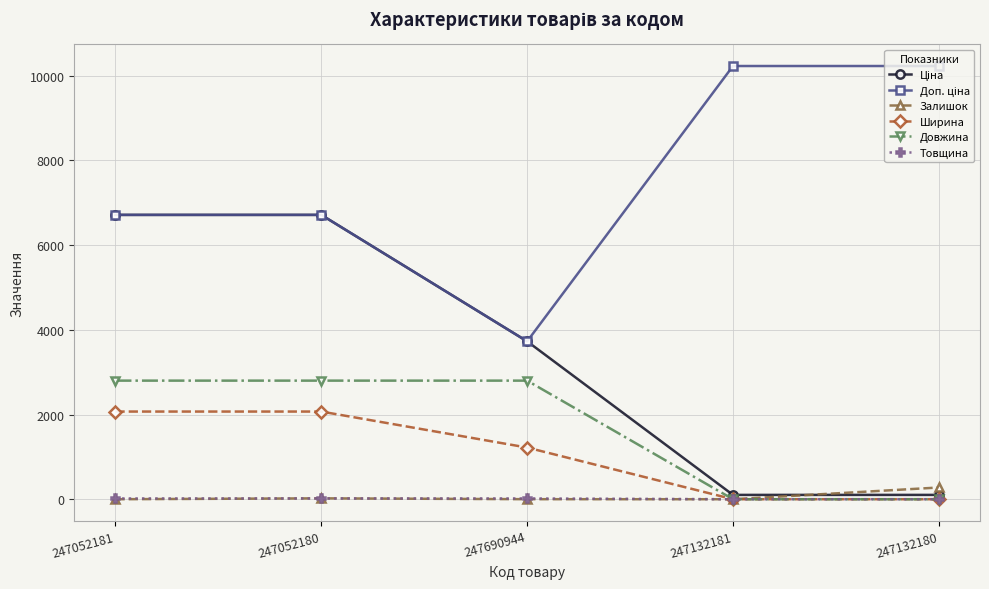

True or false: Товщина has more than 2 points higher than both neighbors.

False